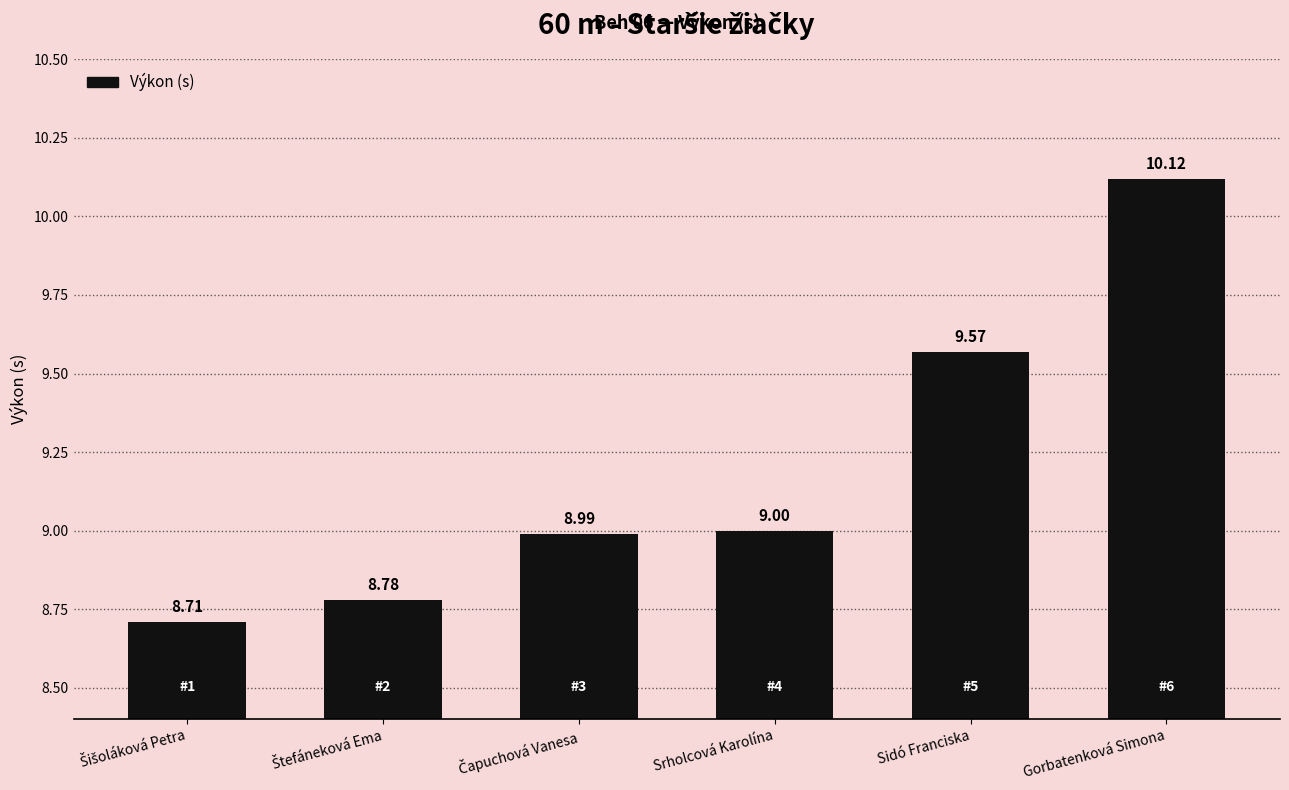

What is the value of the 3rd bar from the left?

9.0